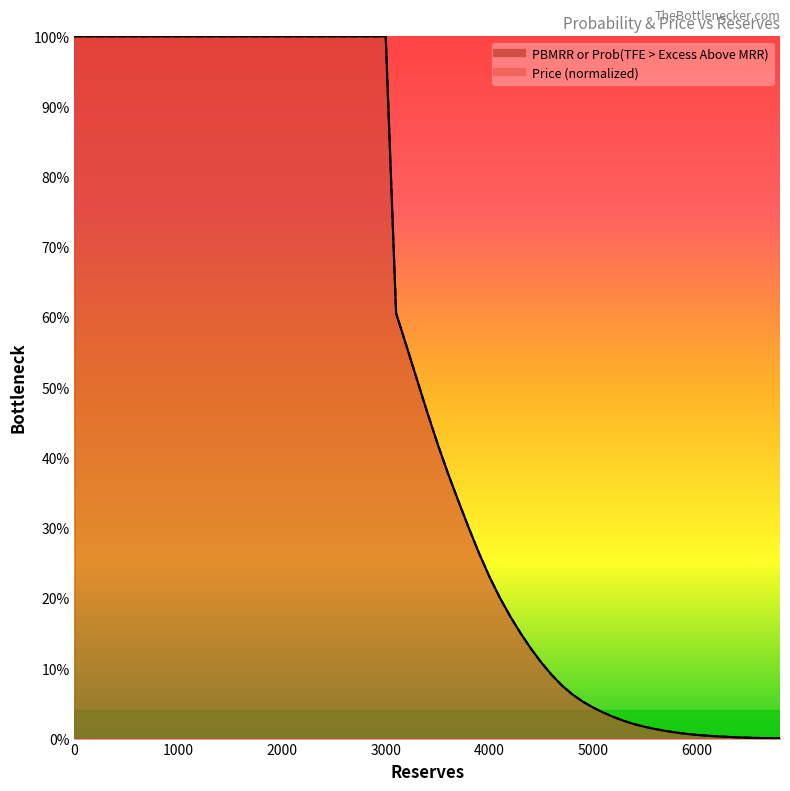

List the series in order of their peak value, lowest first.

PBMRR or Prob(TFE > Excess Above MRR), Price